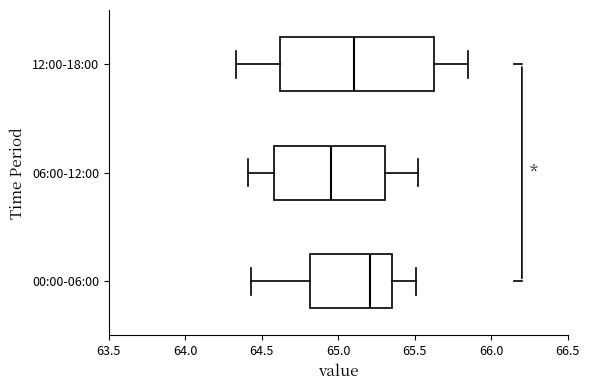

Reading bottom to top, transcribe this box plot: for each box, give where its median line is, the range the box spans, and where its two whiskers end, as read against the x-axis. The values are not printed on the chart, so give them approximately, as read against the axis.

00:00-06:00: median 65.20, box 64.80 to 65.35, whiskers 64.45 to 65.50
06:00-12:00: median 64.95, box 64.60 to 65.30, whiskers 64.40 to 65.50
12:00-18:00: median 65.10, box 64.60 to 65.65, whiskers 64.35 to 65.85